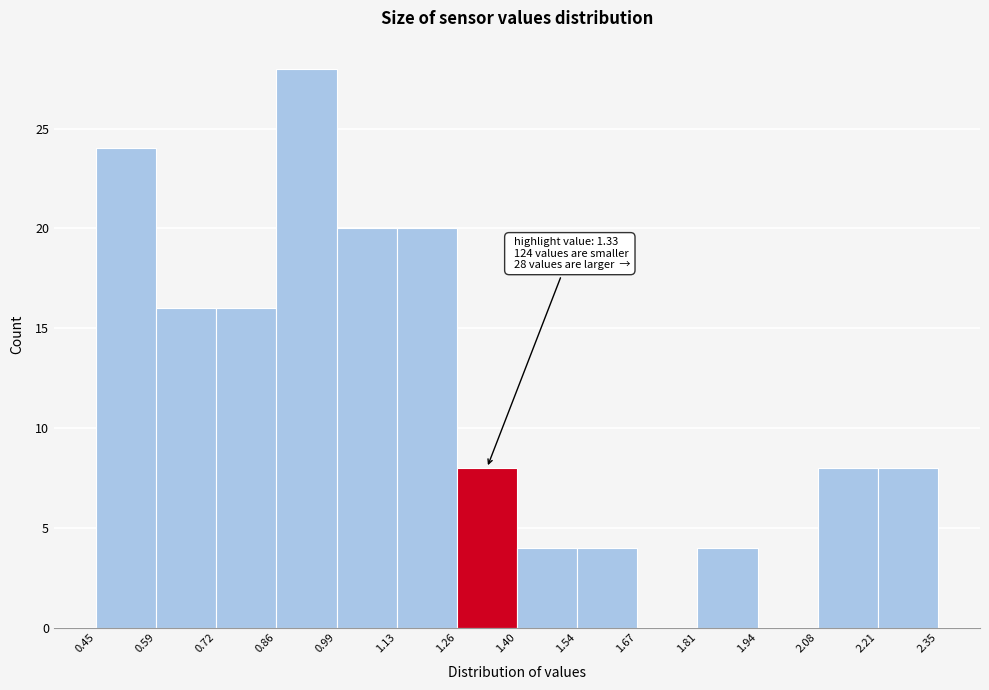

Which range on the x-axis has the tallest bar?

0.86 to 0.99